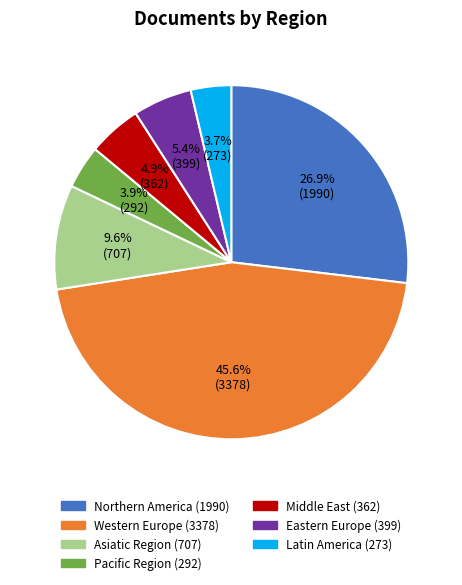

To the nearest percent, what is the difference between the largest and smallest slice percentages?

42%